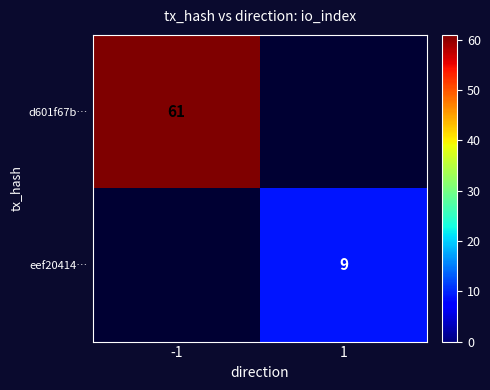

Between 1 and -1, which is larger?

-1